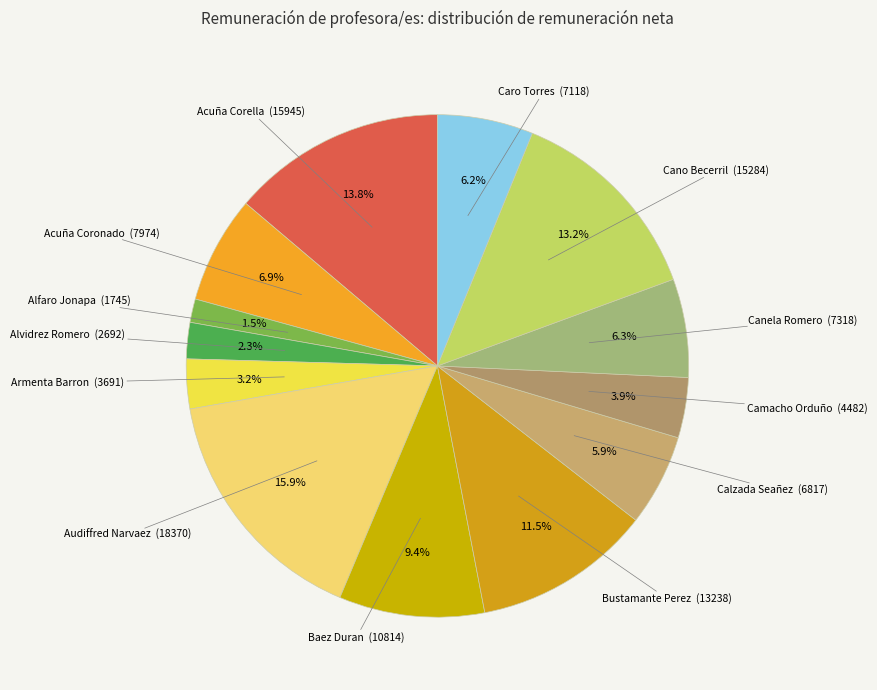

What is the smallest slice in the pie chart?

Alfaro Jonapa